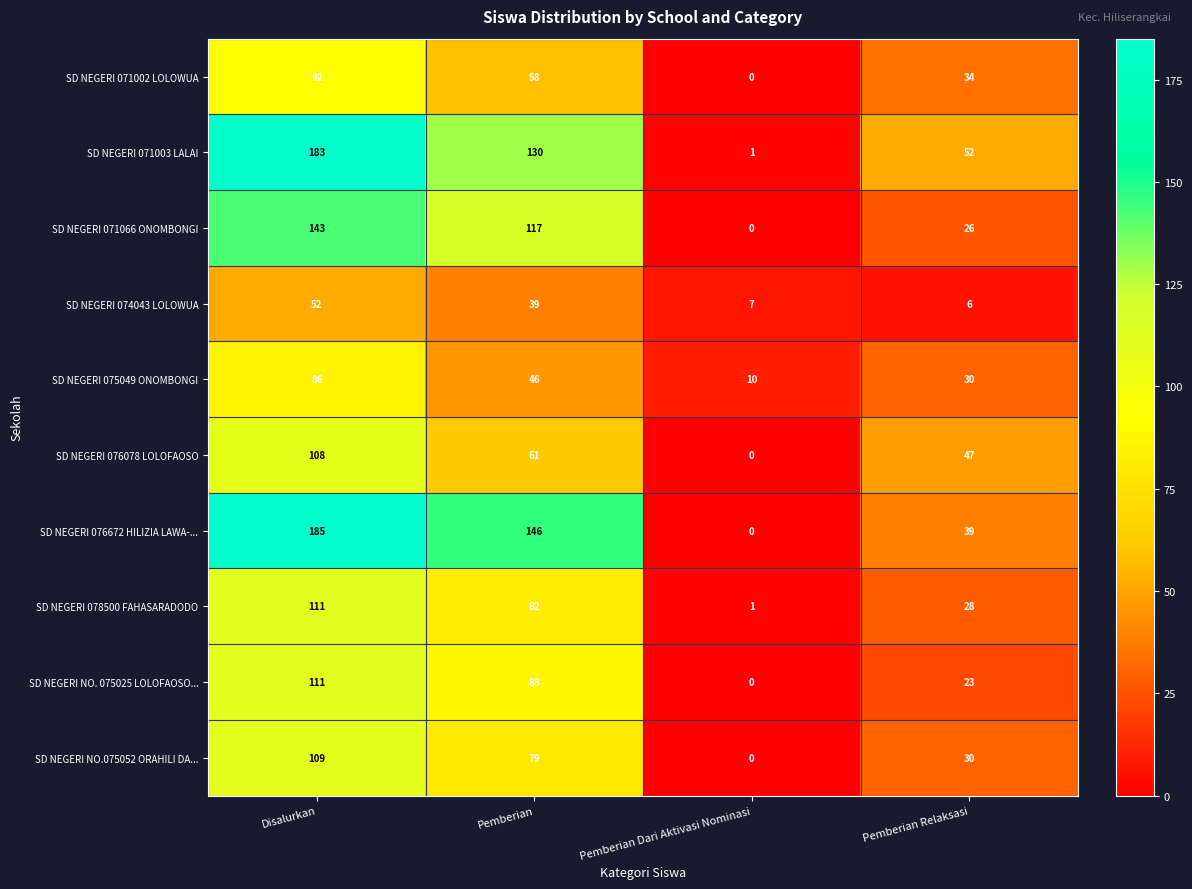

How many series are shown in this chart?

10